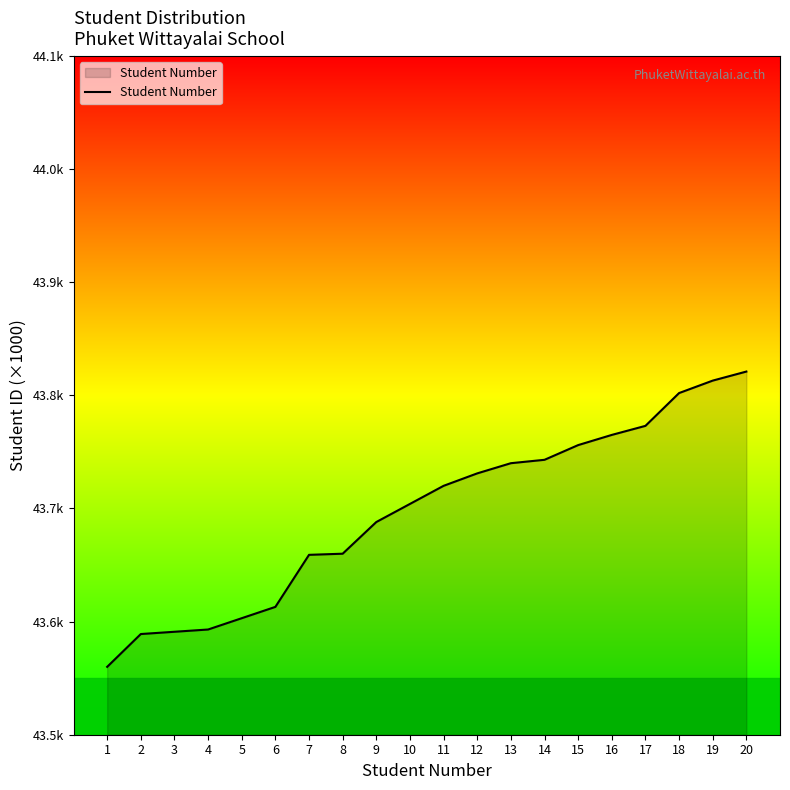

Is this an area chart (filled region under the line)?

Yes